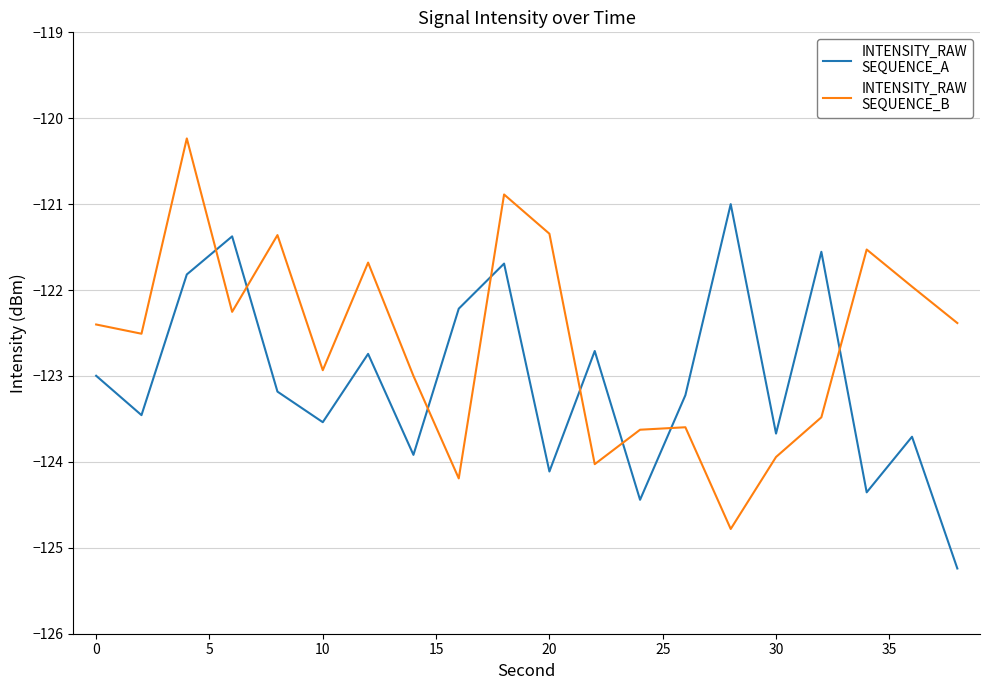

What is the greatest value displayed?

-120.2